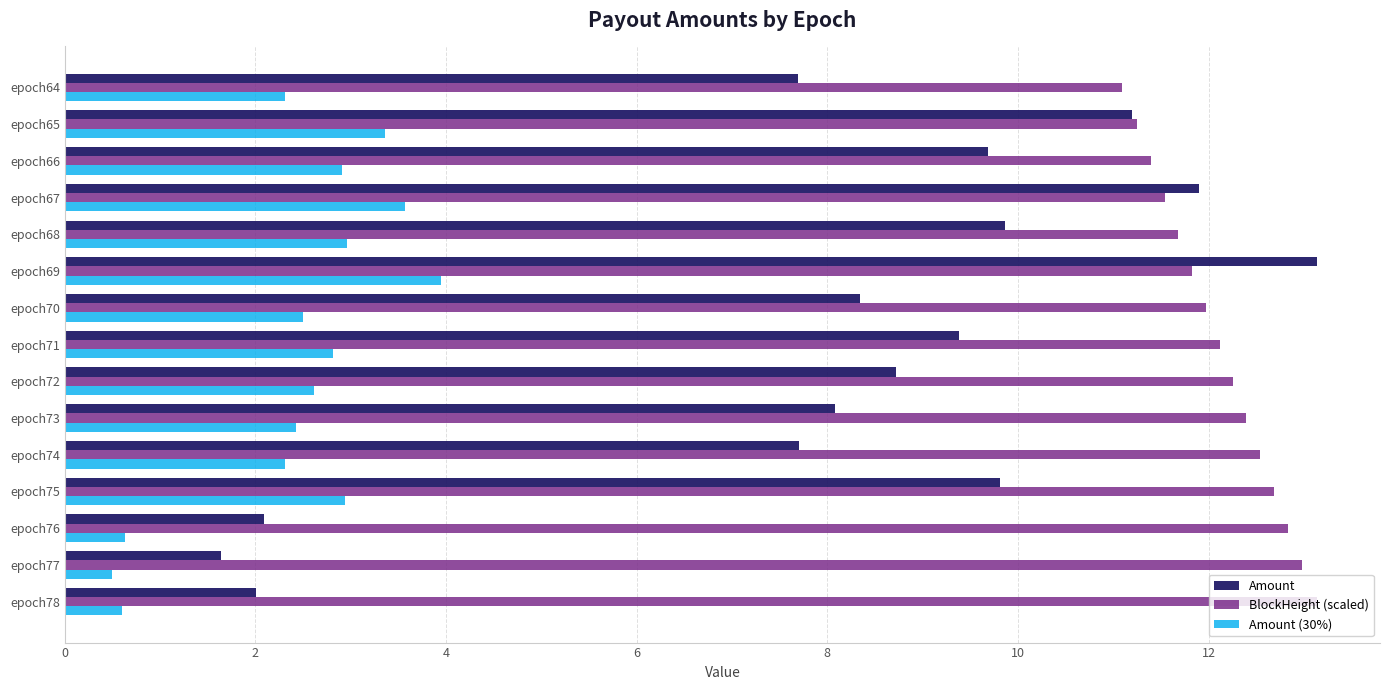

How many values in the Amount series are below 8?

5